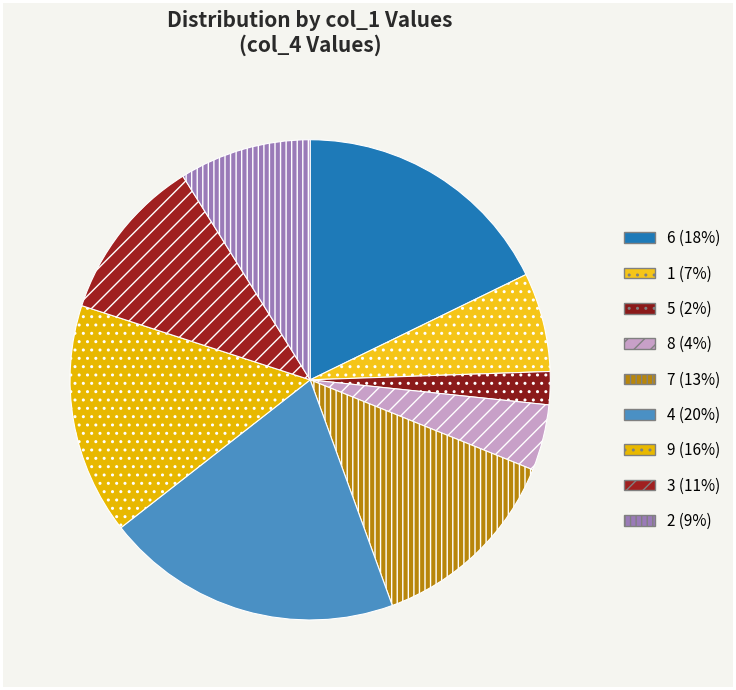

How many segments does this pie chart have?

9